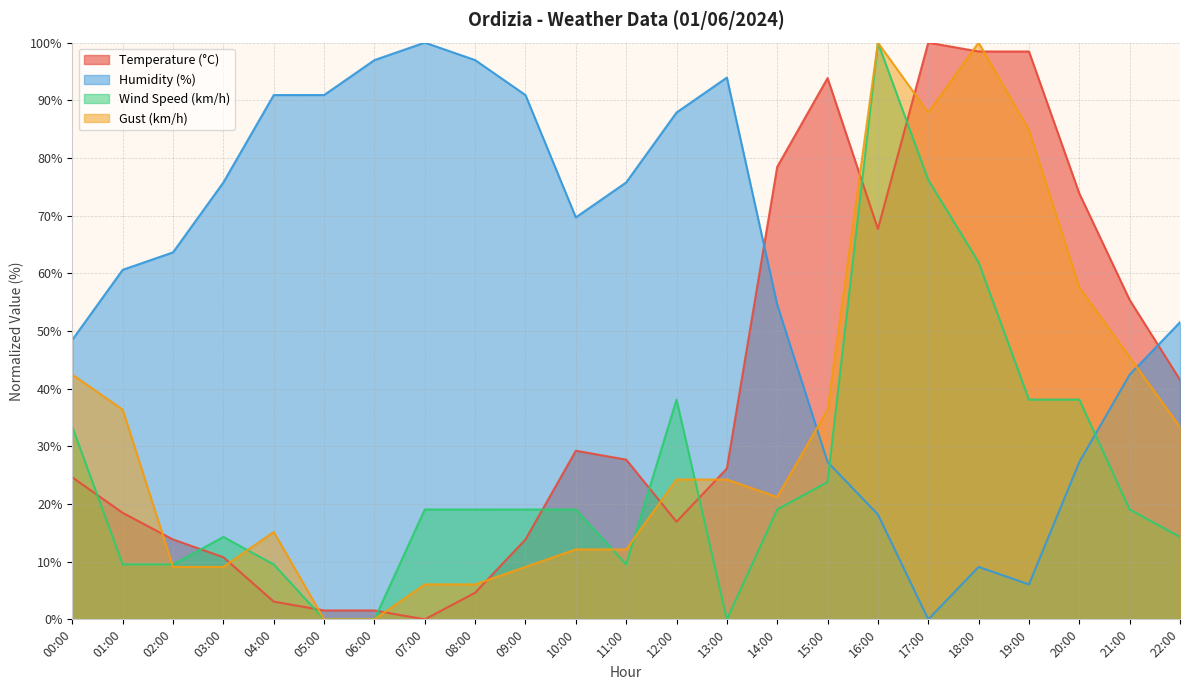

Does the chart have visible grid lines?

Yes